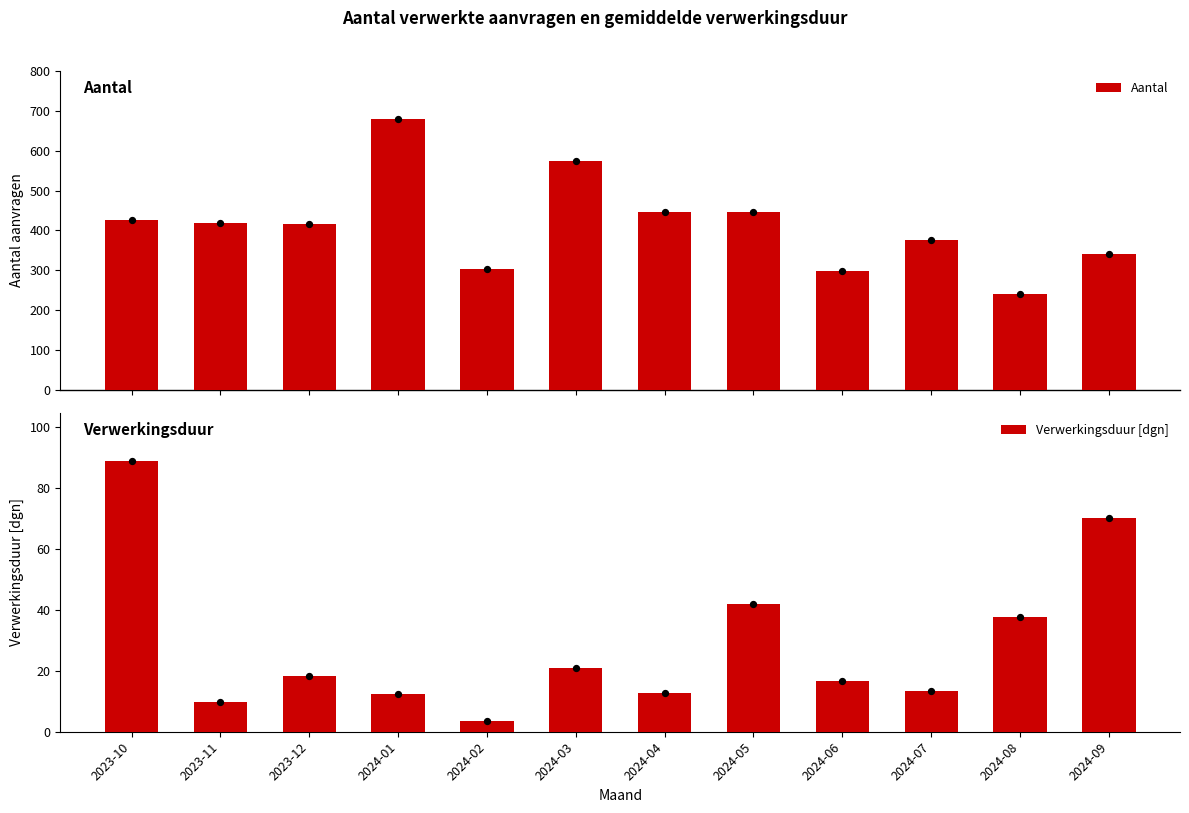

Is the value of Verwerkingsduur [dgn] at 2023-10 greater than the value of Aantal at 2023-10?

No